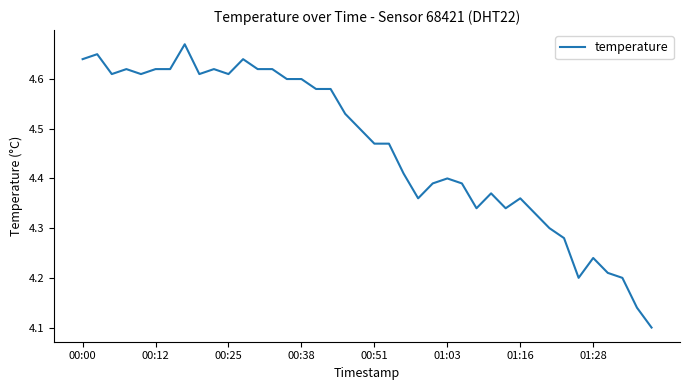

True or false: the data has more than 2 interior local peaks.

True